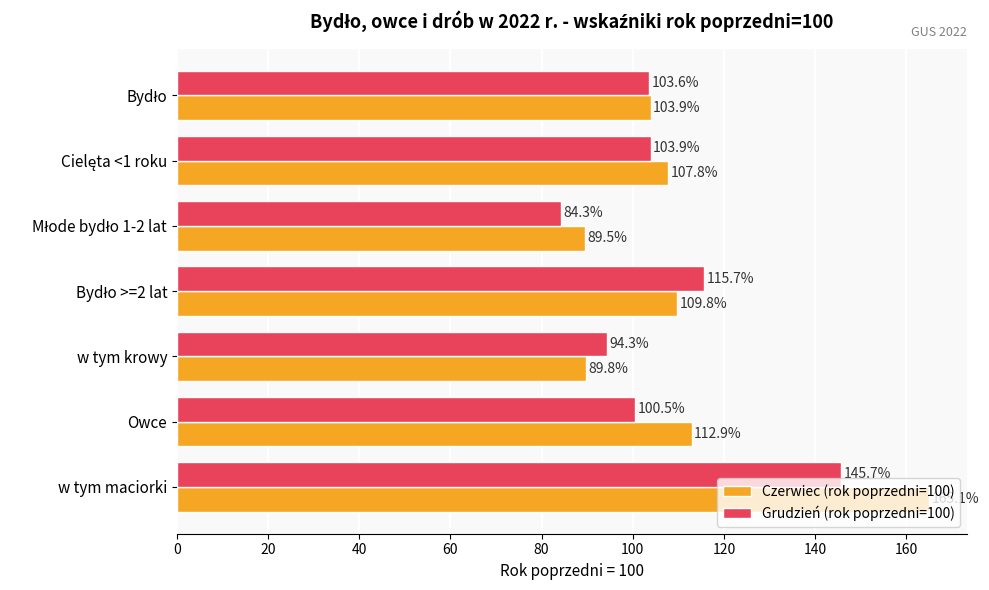

How many data points in Grudzień (rok poprzedni=100) are less than 103?

3